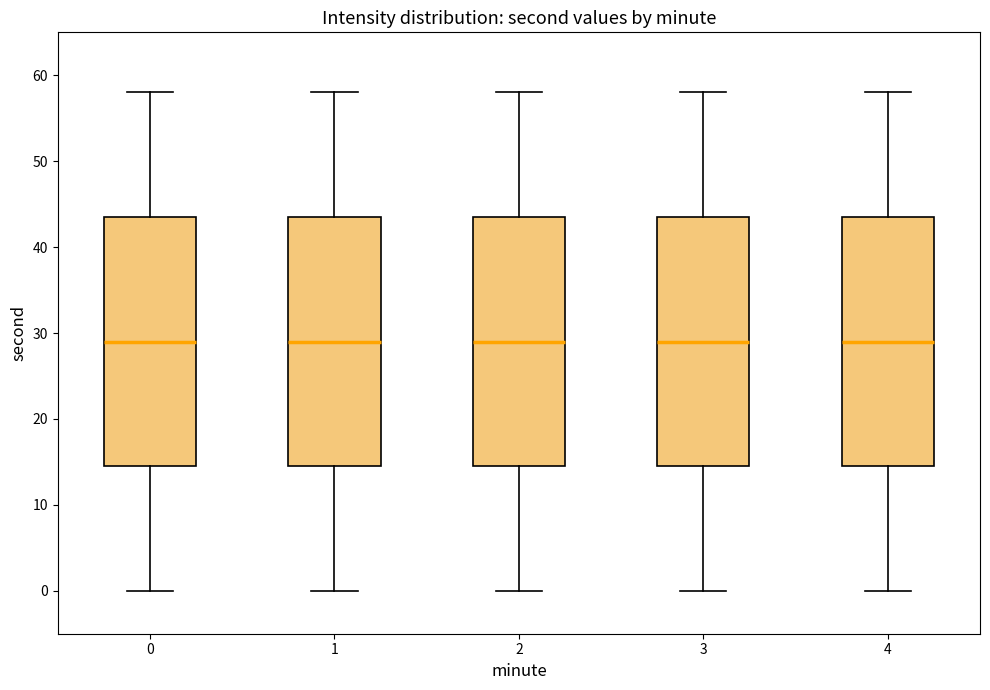

Reading left to right, transcribe this box plot: for each box, give where its median line is, the range the box spans, and where its two whiskers end, as read against the y-axis. The values are not printed on the chart, so give them approximately, as read against the axis.

0: median 29, box 15 to 44, whiskers 0 to 58
1: median 29, box 15 to 44, whiskers 0 to 58
2: median 29, box 15 to 44, whiskers 0 to 58
3: median 29, box 15 to 44, whiskers 0 to 58
4: median 29, box 15 to 44, whiskers 0 to 58